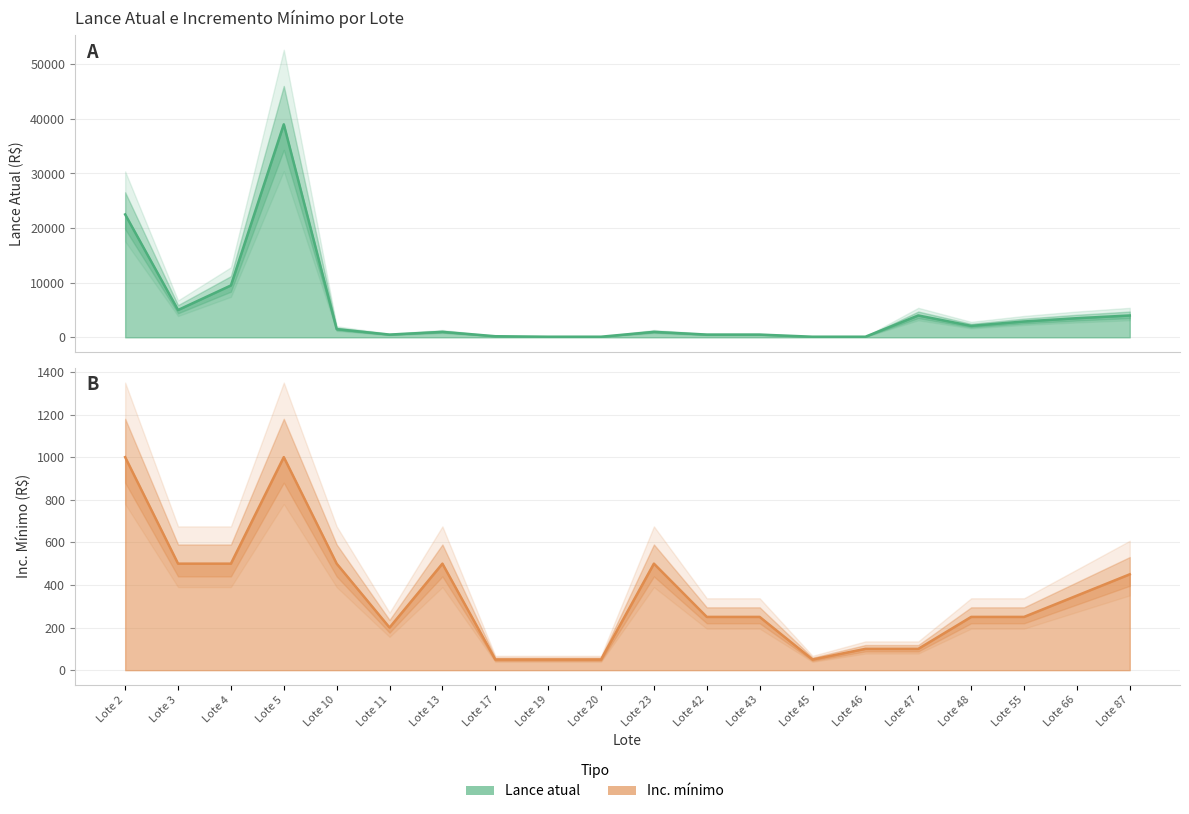

What is the average value of the Lance atual series?

4907